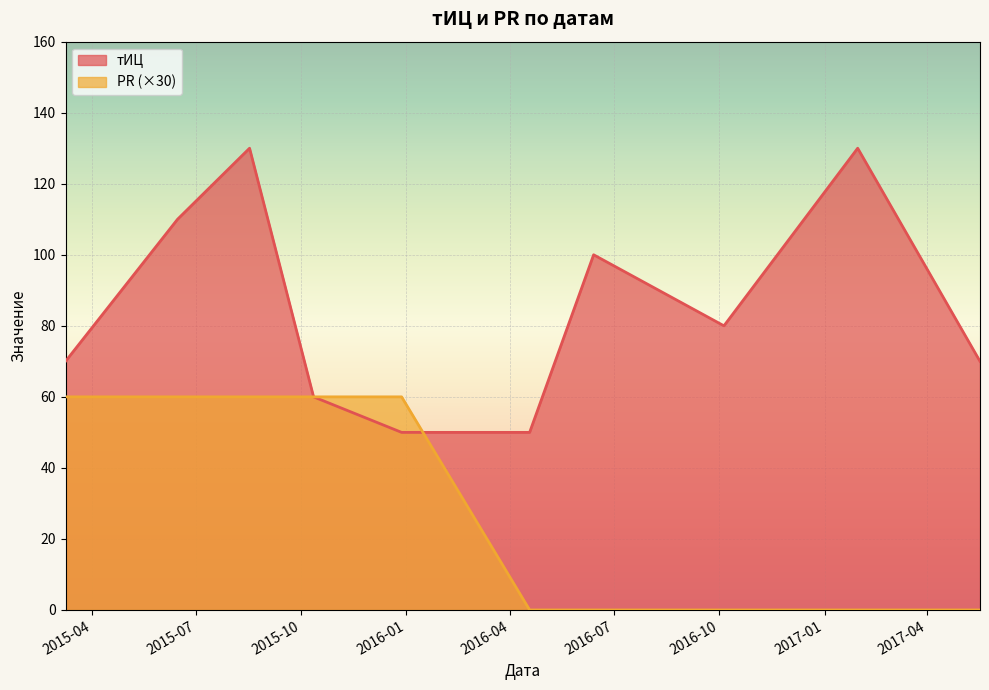

What is the difference between the values at 2017-01-30 and 2015-06-15?

60